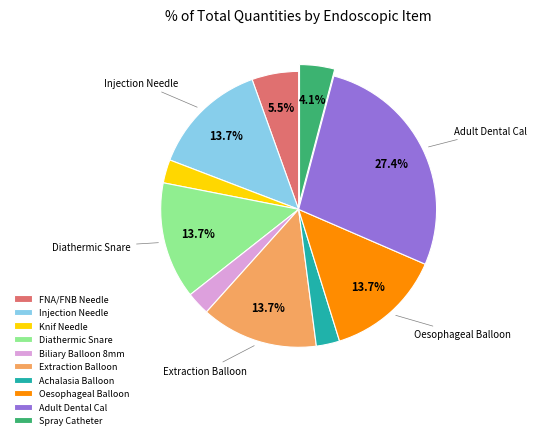

Is there any slice that represents more than half of the pie?

No